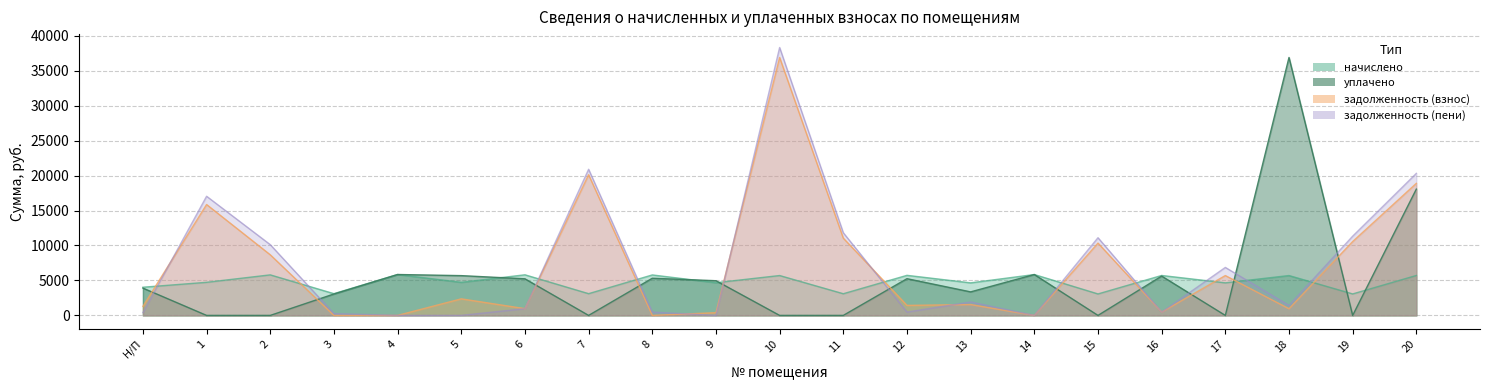

Count the number of categories in the chart.

21